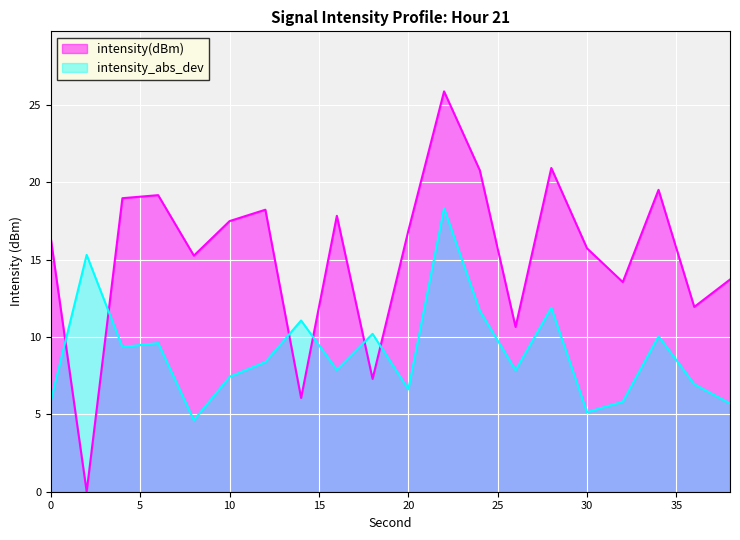

Approximately how many times larger is the value at 16 compared to 26?

1.7